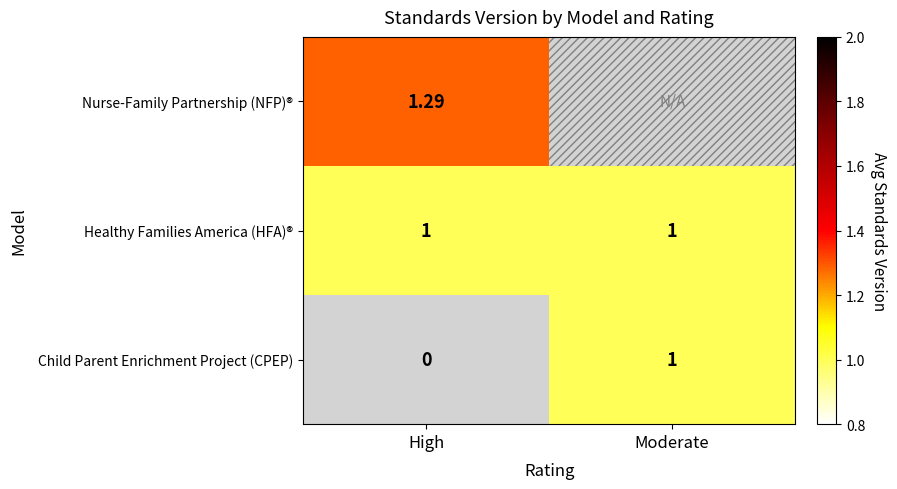

Rank the series at High from highest to lowest value.

Nurse-Family Partnership (NFP)®, Healthy Families America (HFA)®, Child Parent Enrichment Project (CPEP)